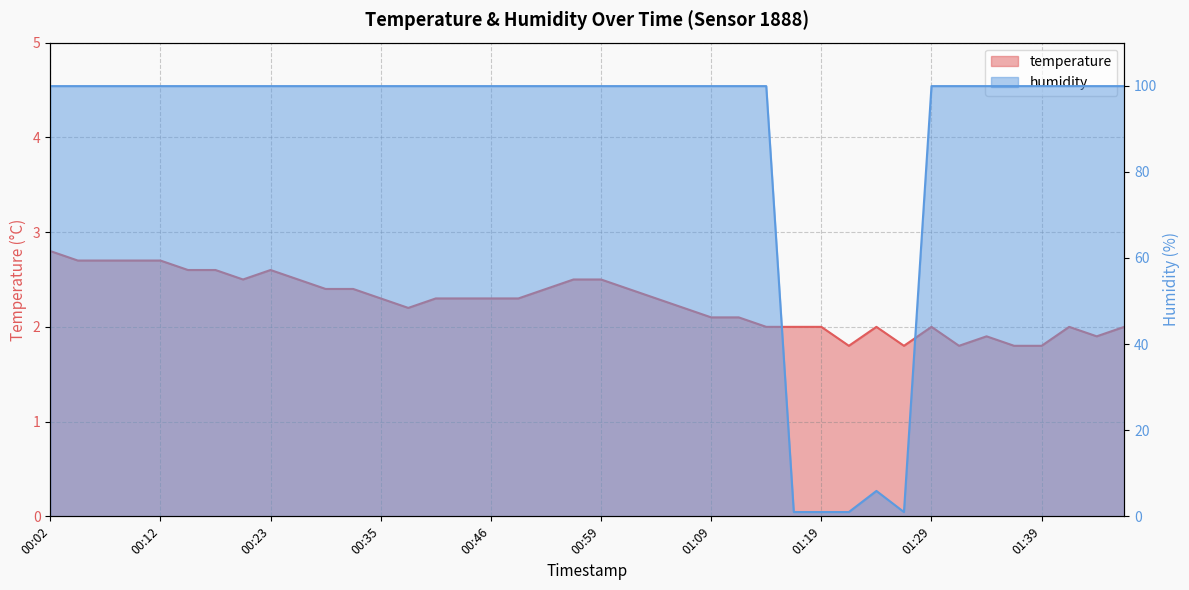

How many values in the temperature series are below 2?

7